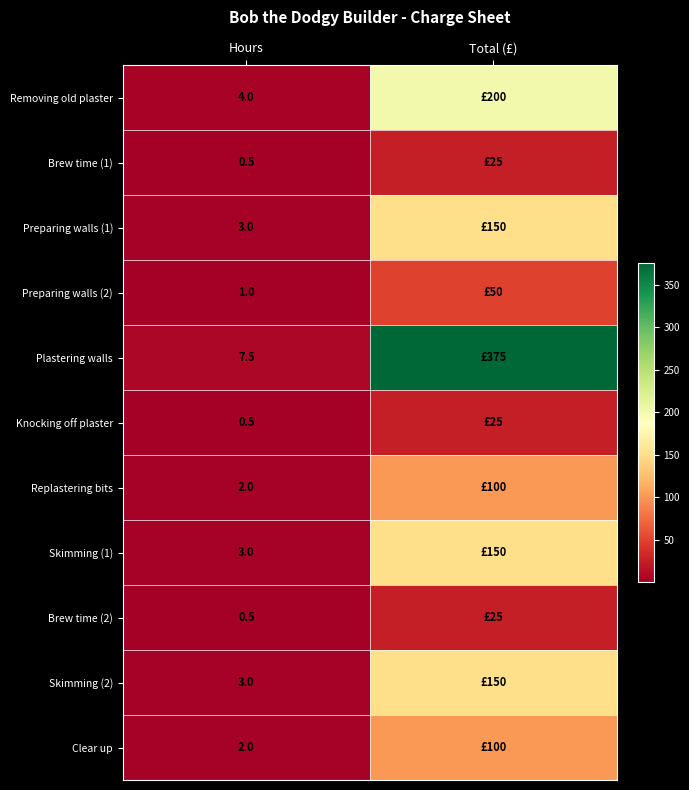

List the labels in order of Skimming (2) value, smallest first.

Hours, Total (£)